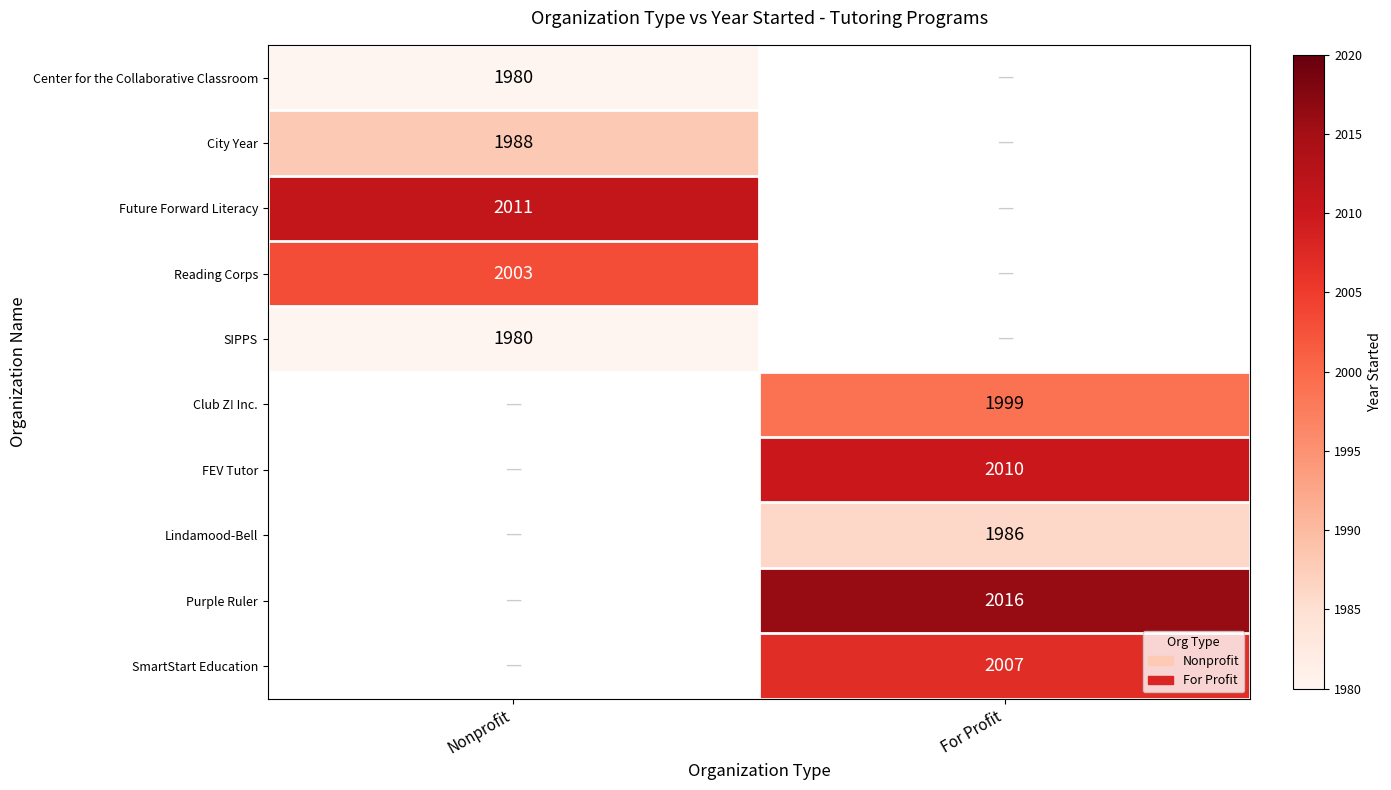

The Club Z! Inc. series shows 3336 at For Profit. True or false?

False